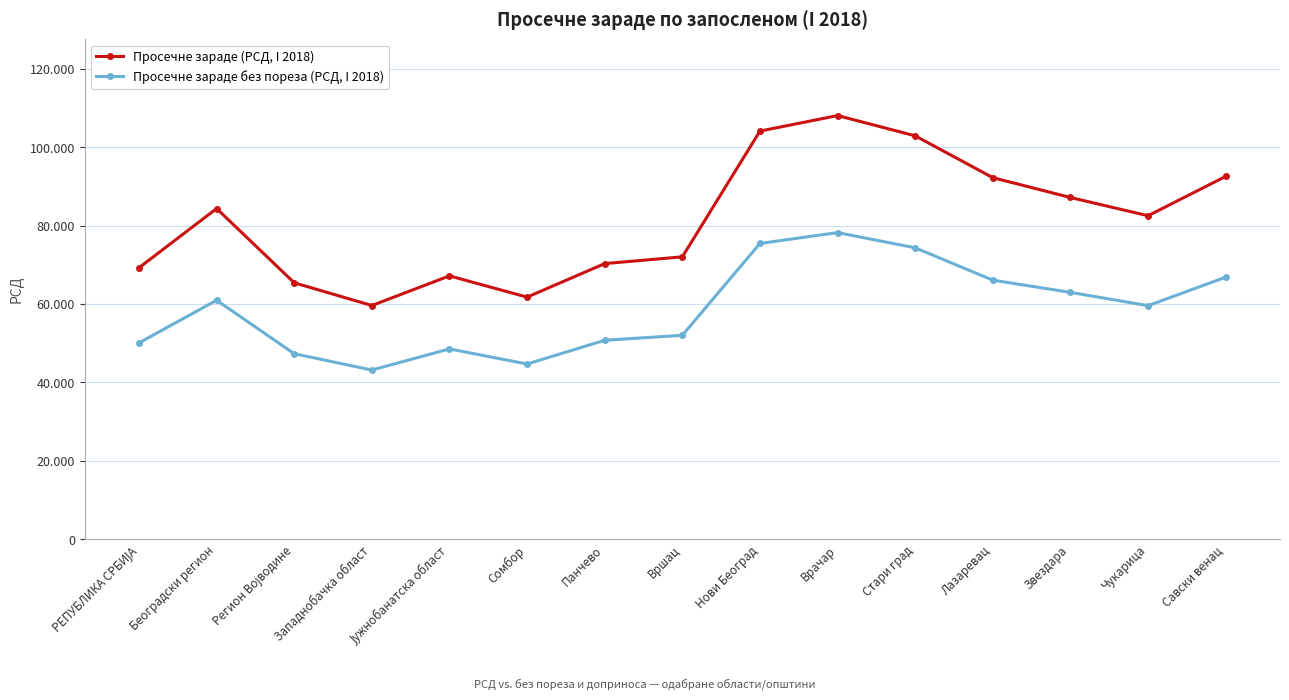

What position from the right is Врачар?

6